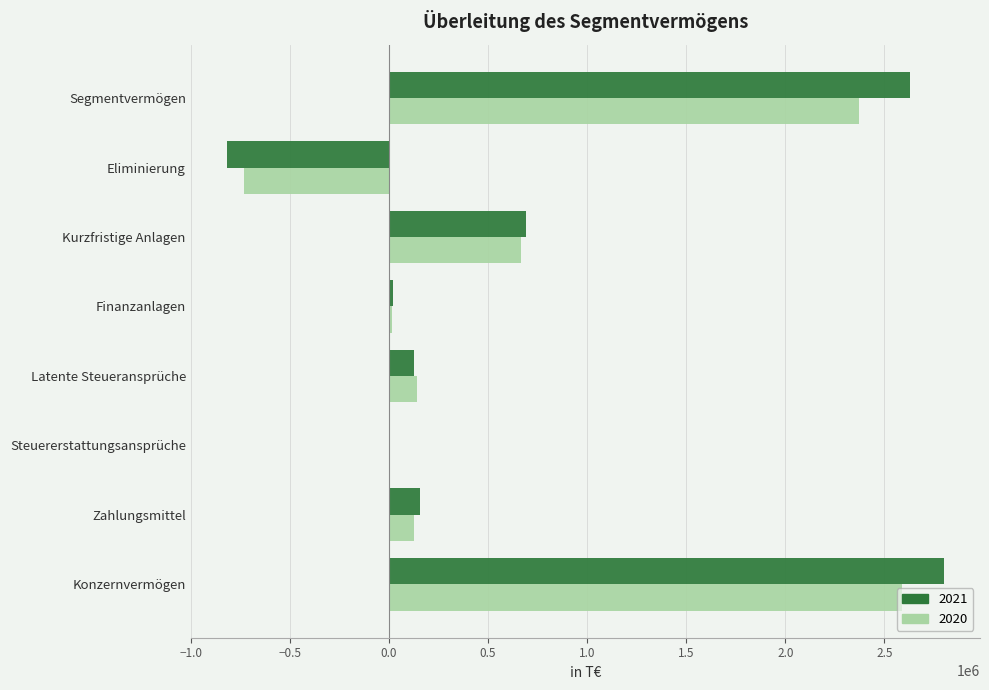

Is the value of 2021 at Zahlungsmittel greater than the value of 2020 at Finanzanlagen?

Yes